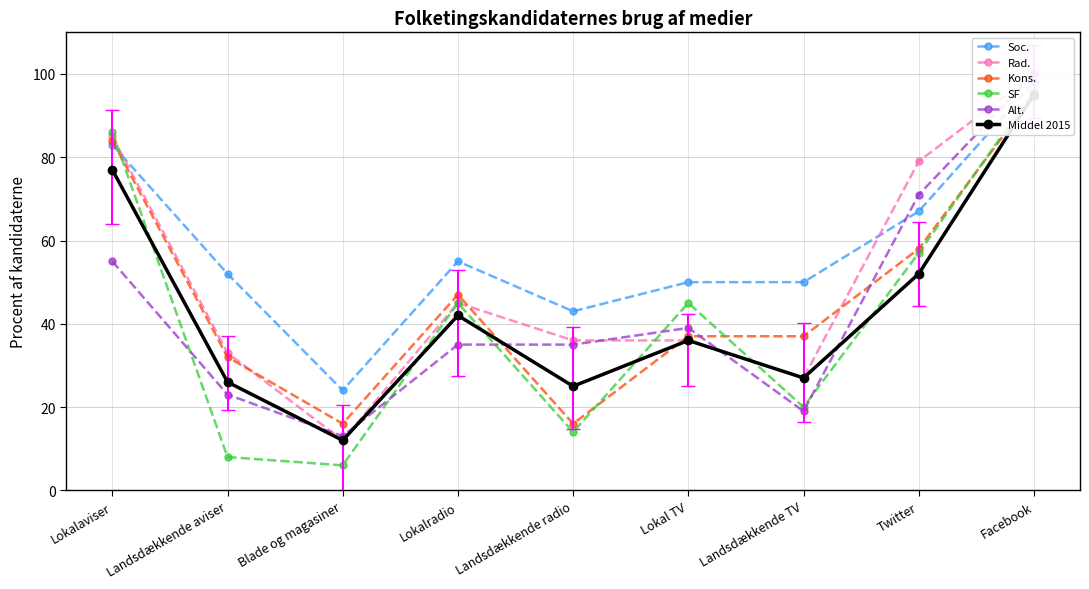

Which has a higher value, Lokalradio or Landsdækkende radio?

Lokalradio